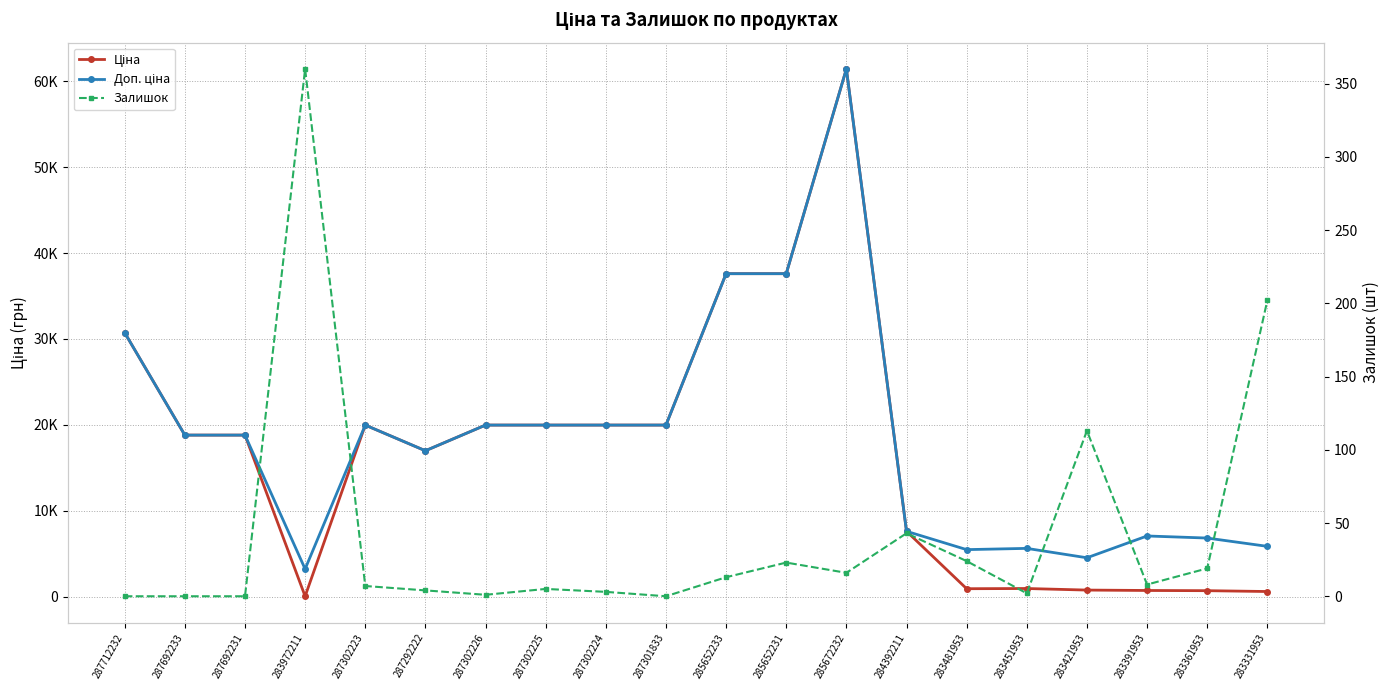

What is the sum of the Доп. ціна values at 285672232 and 287712232?

92151.4